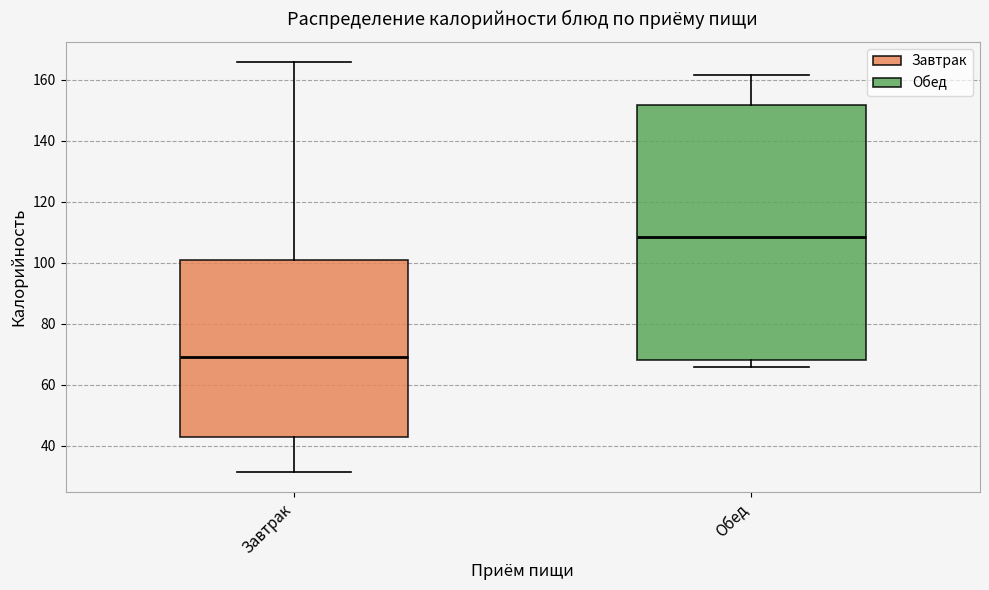

Comparing the boxes themselves (not the whiskers), which one is the tallest?

Обед